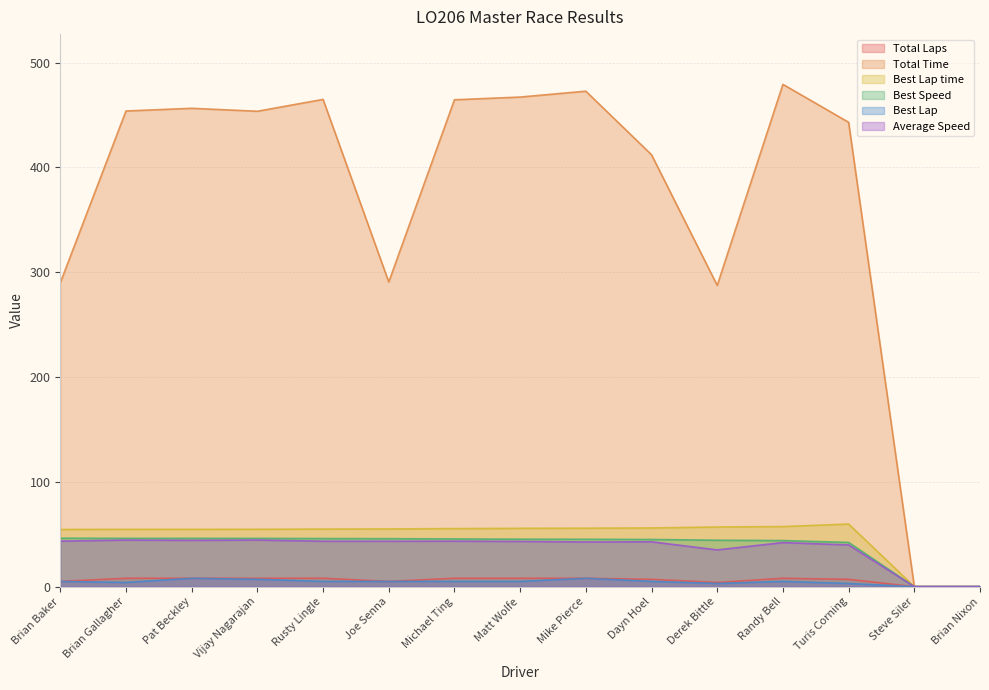

What position from the right is Michael Ting?

9